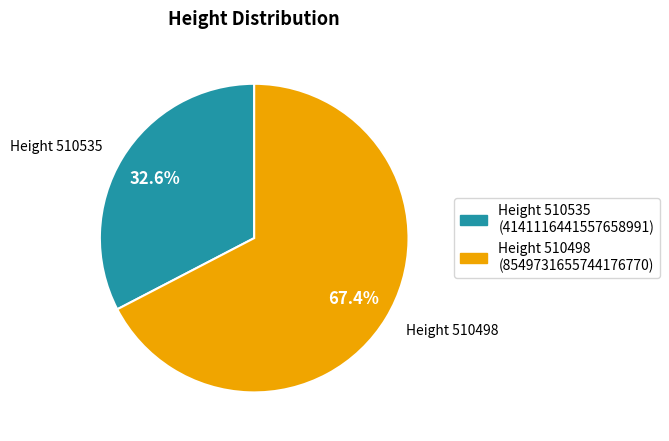

Does any single category account for the majority?

Yes